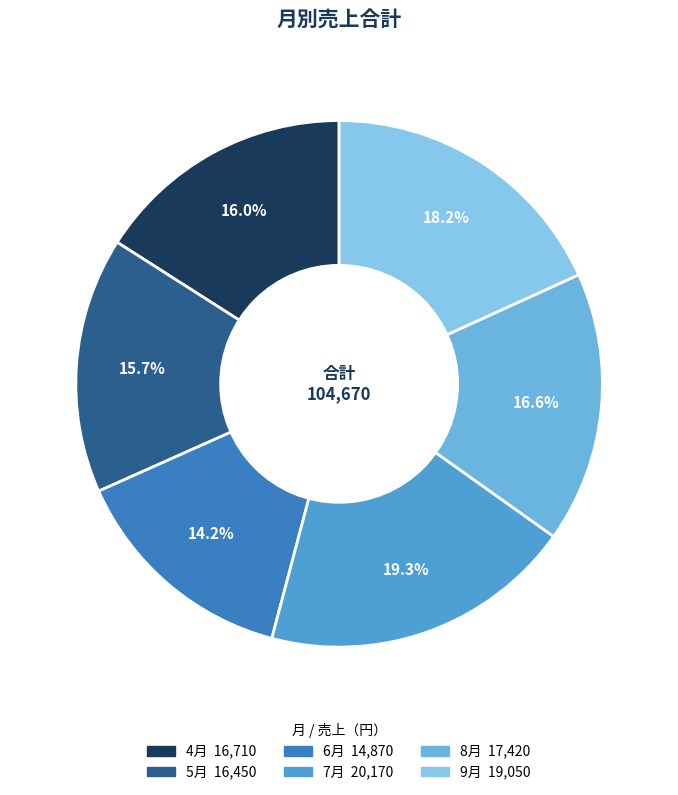

Does 7月 represent more than half of the total?

No